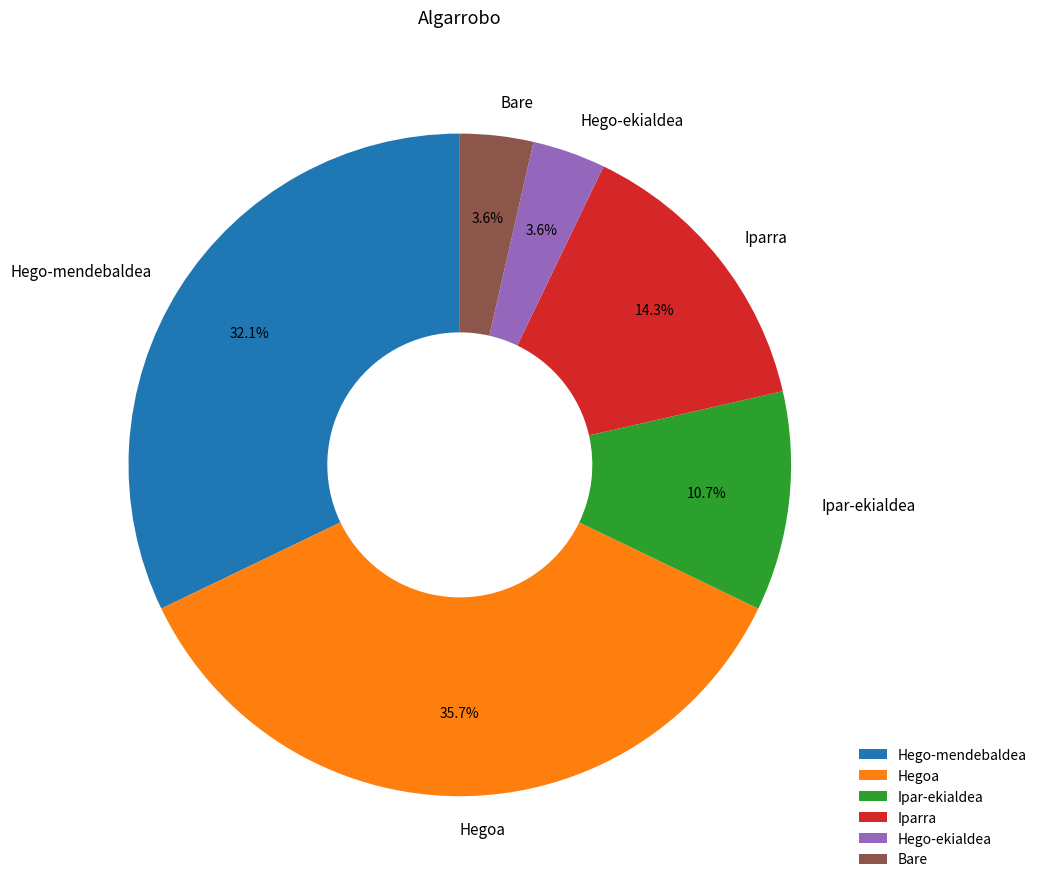

Which slice is the largest?

Hegoa